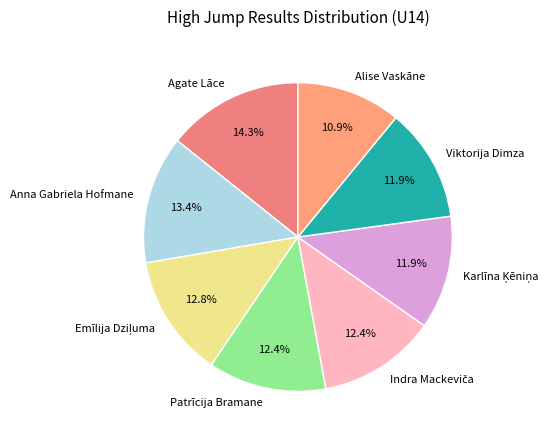

To the nearest percent, what percentage of the pie is Anna Gabriela Hofmane?

13%